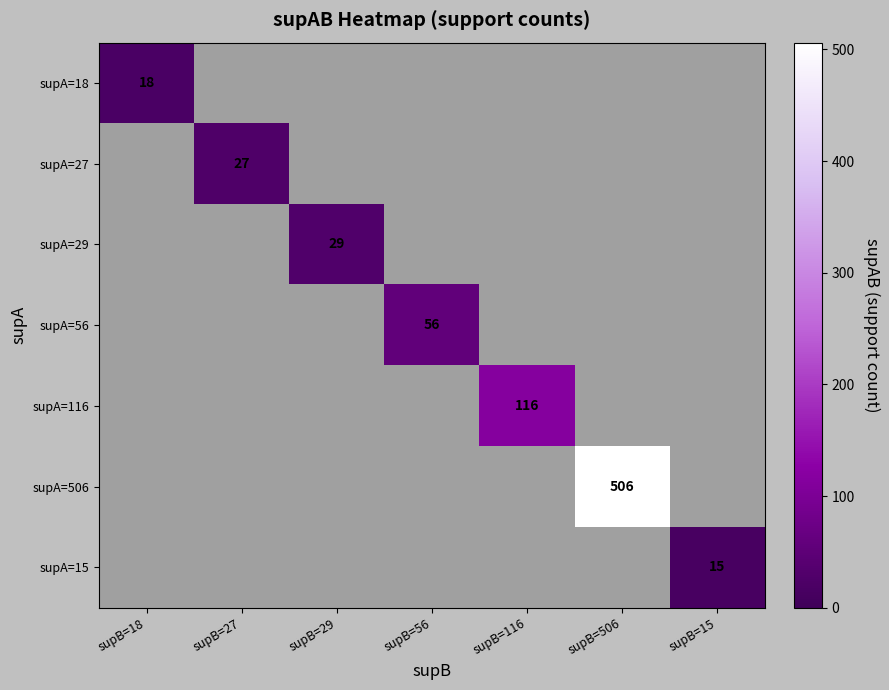

True or false: supA=506 has a value of 903 at supB=506.

False